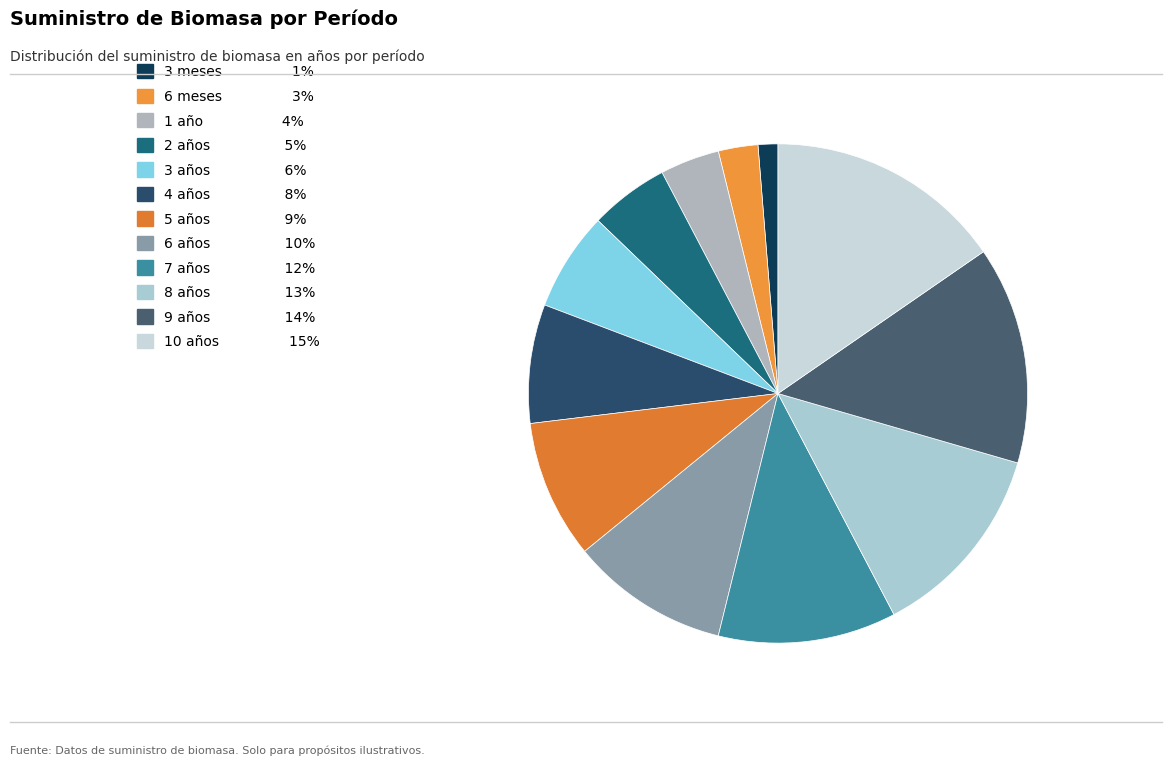

How many segments does this pie chart have?

12